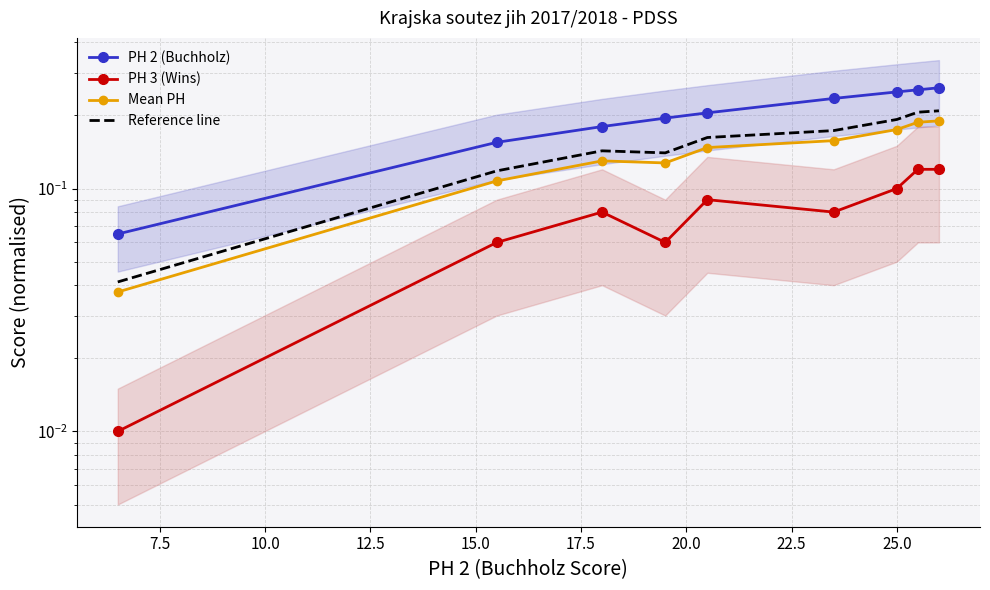

Is the value of PH 3 (Wins) at 7.5 greater than the value of Reference line at 25.0?

No